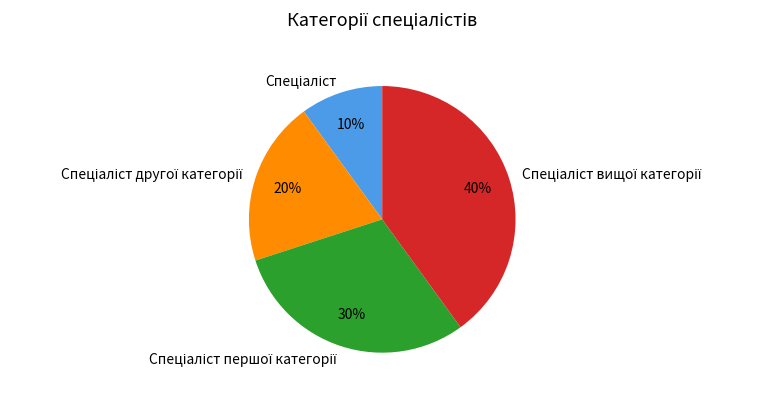

Is there a majority slice in this chart?

No